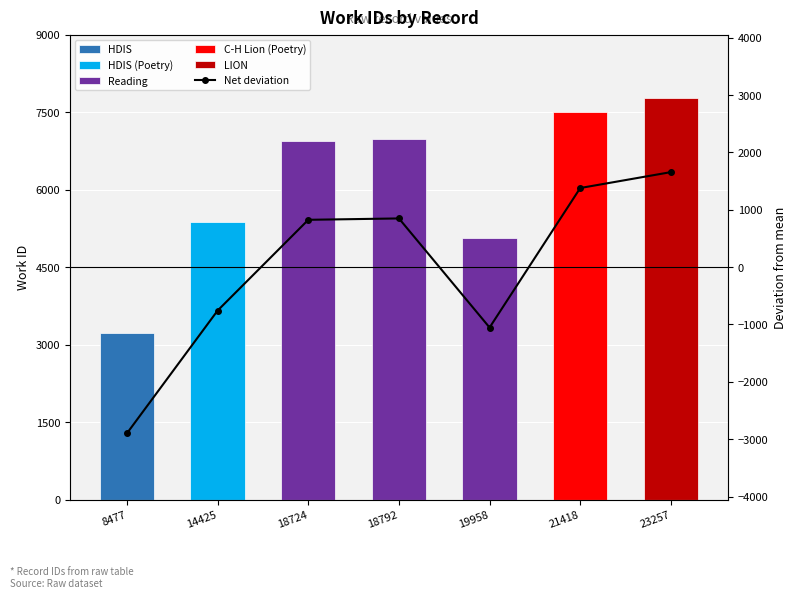

What is the smallest value displayed?

-2895